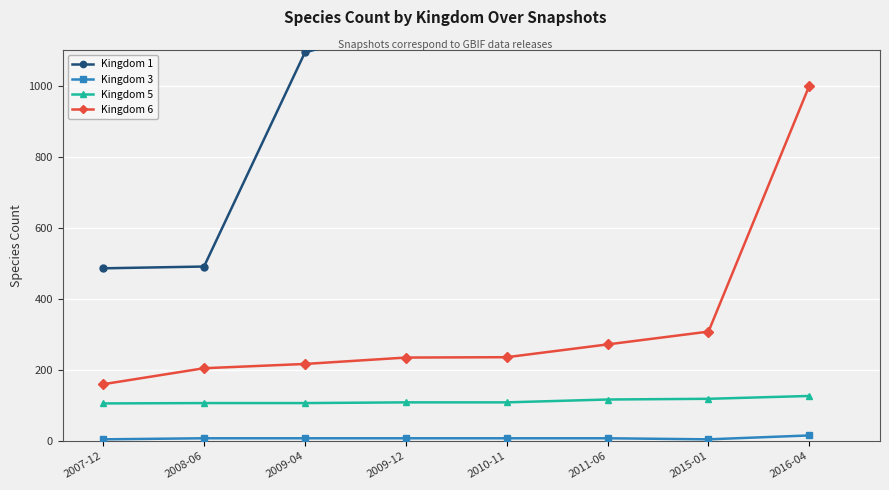

What is the label of the 6th point from the right?

2009-04